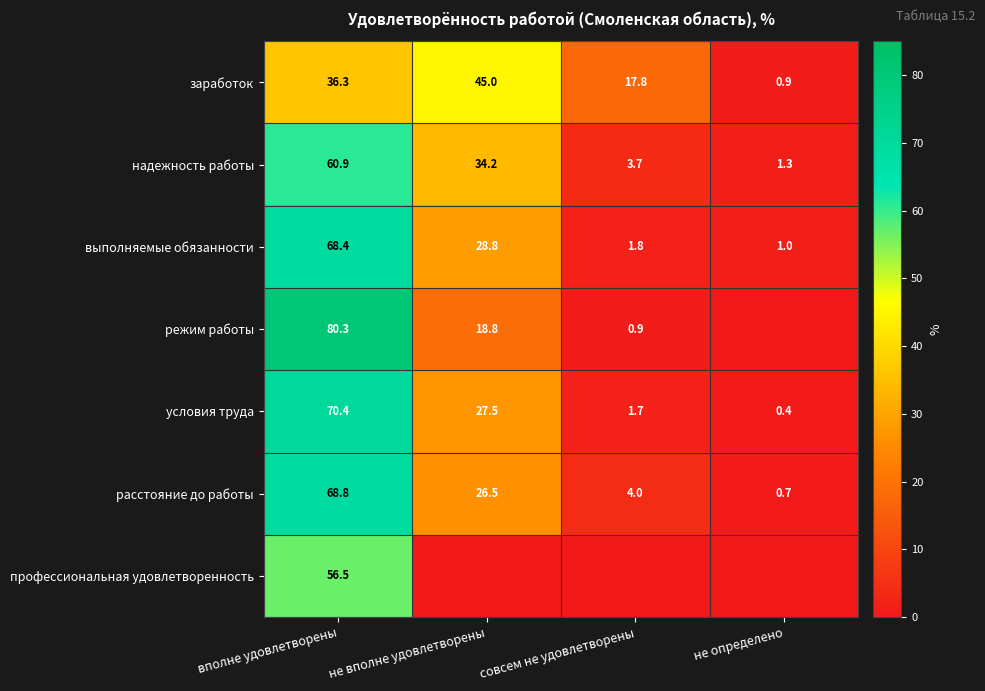

What is the difference between the maximum and second lowest values in the надежность работы series?

57.2